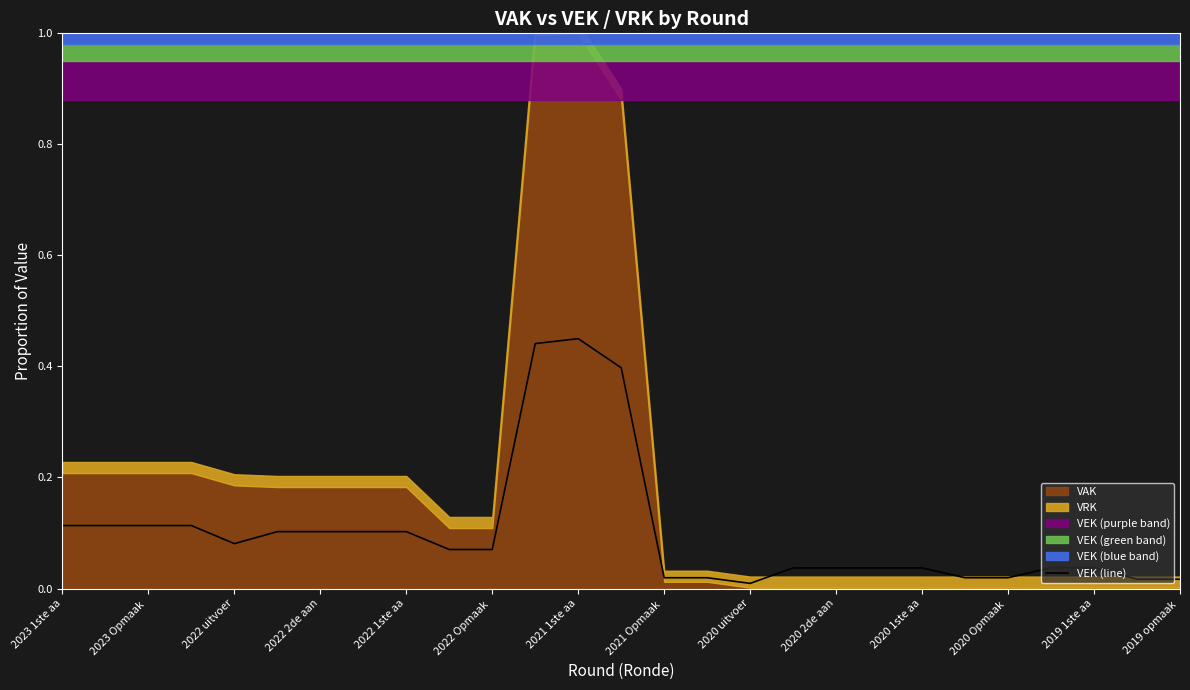

The VEK (line) series shows 0.1 at 2022 2de aan. True or false?

True